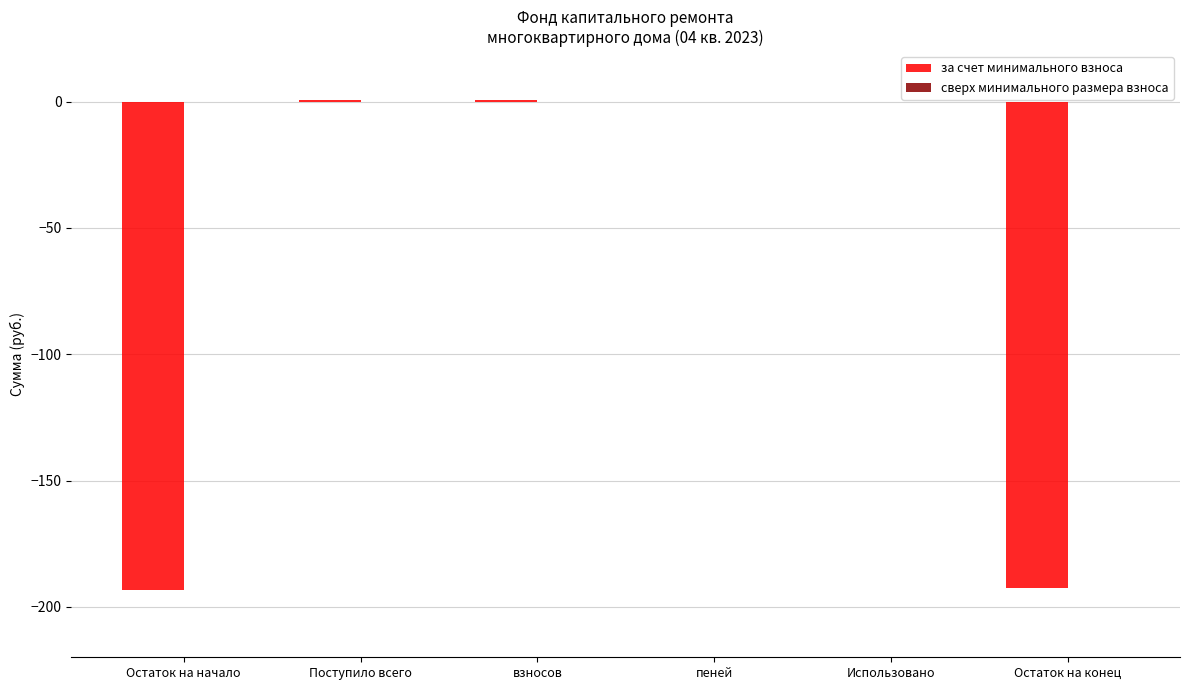

Is it true that the value at Остаток на начало is -193.2?

True